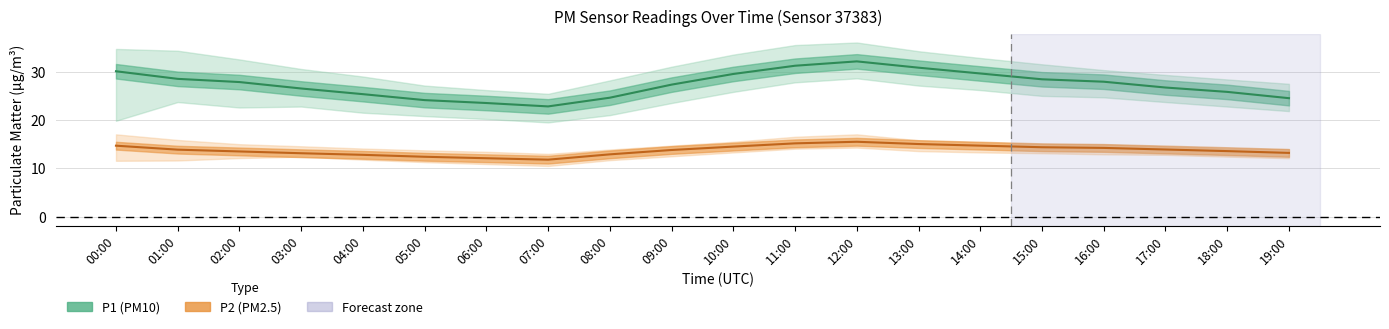

Between 18:00 and 06:00, which is larger?

18:00